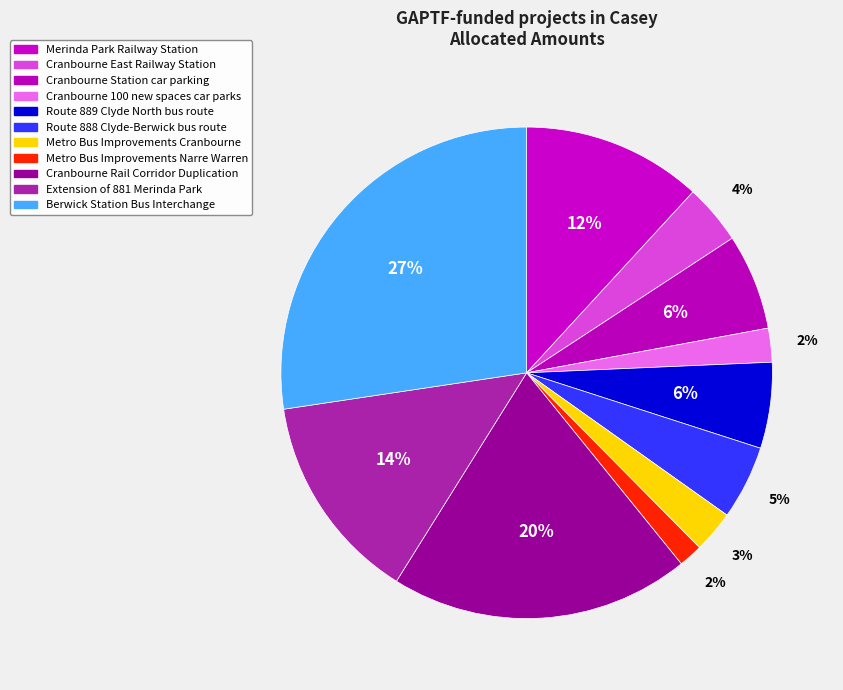

Which slice is the smallest?

Metro Bus Improvements Narre Warren